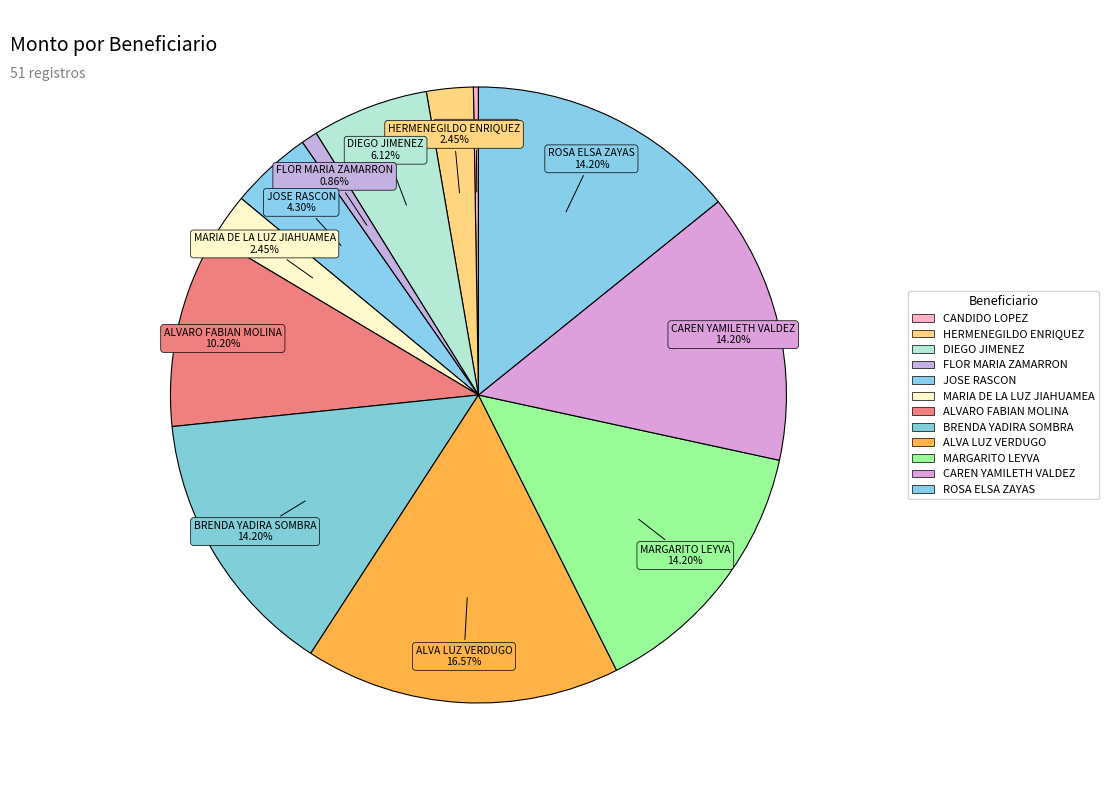

Which slice is the largest?

ALVA LUZ VERDUGO